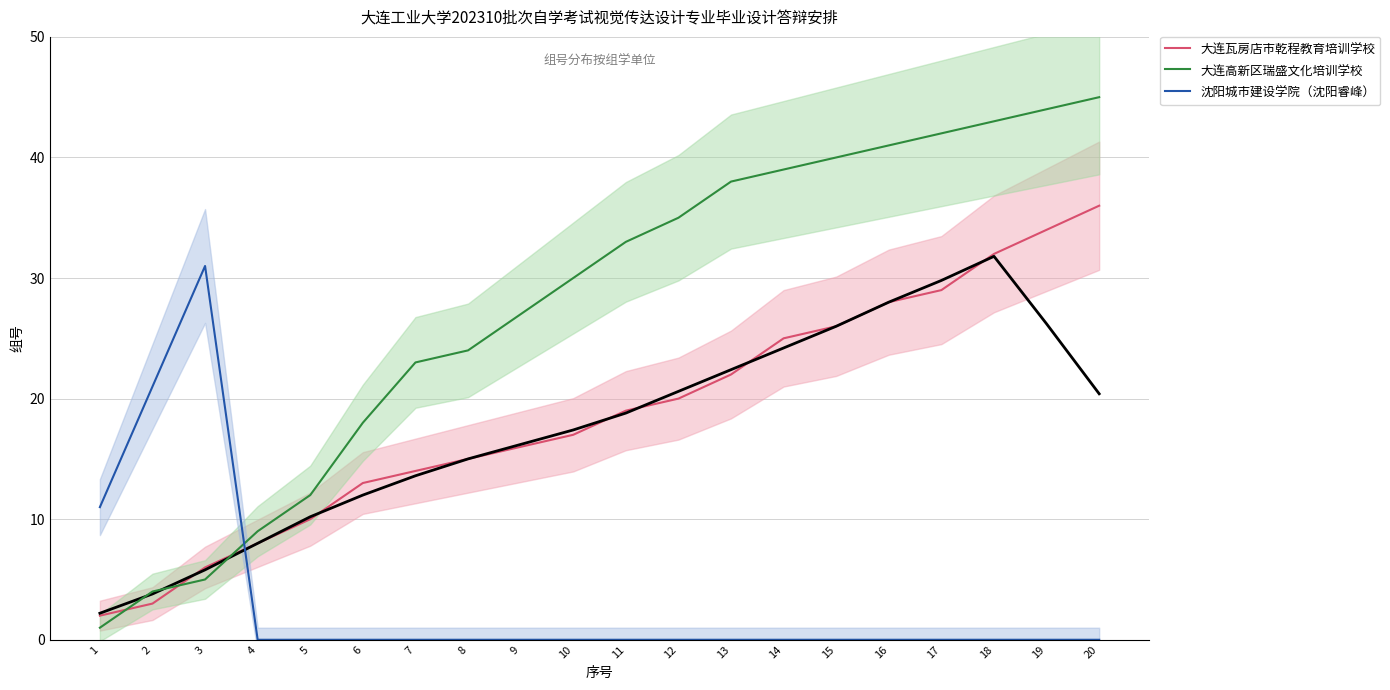

At how many categories does at least one series exceed 10?

19